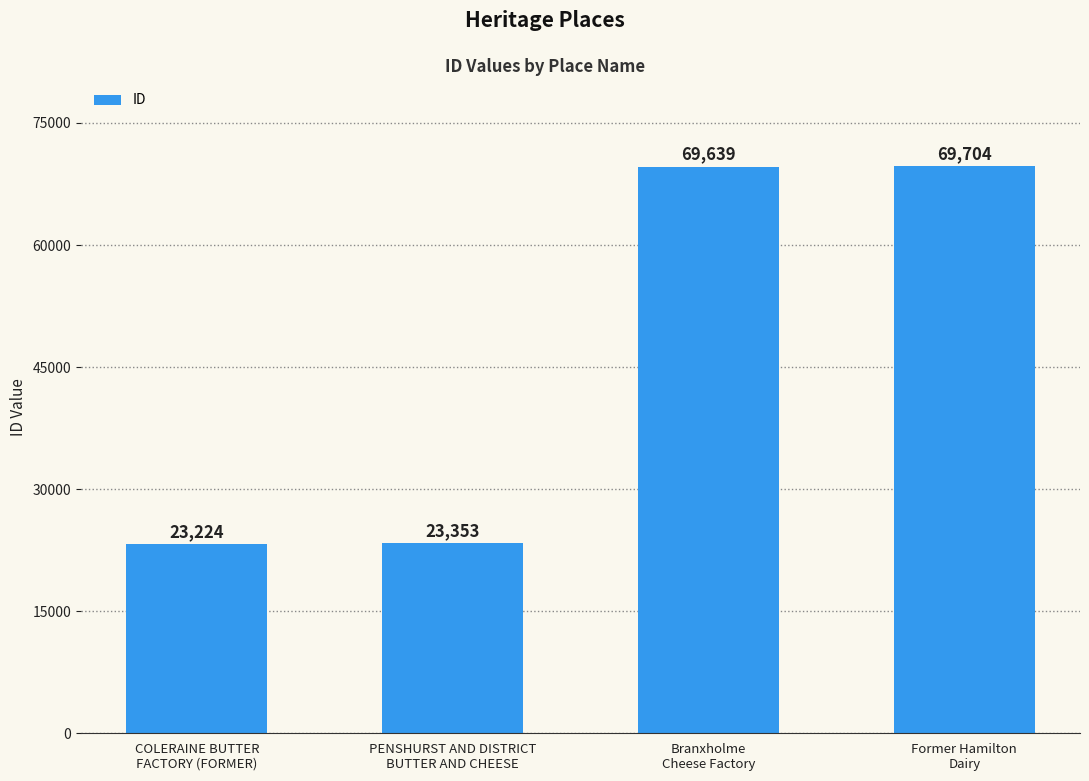

What is the smallest value displayed?

23224